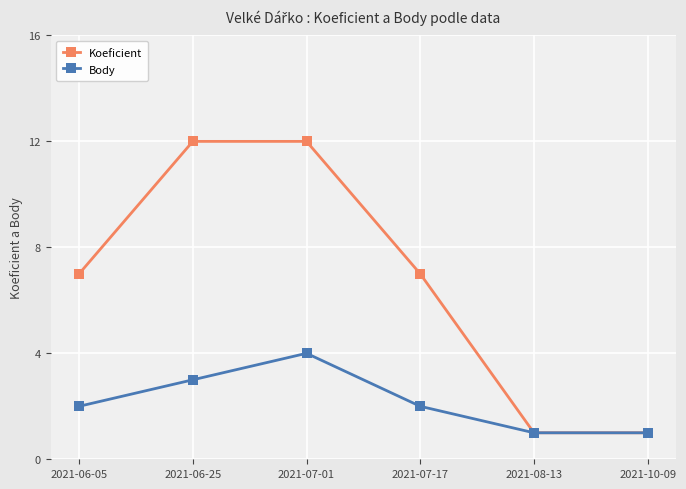

List the series in order of their peak value, lowest first.

Body, Koeficient